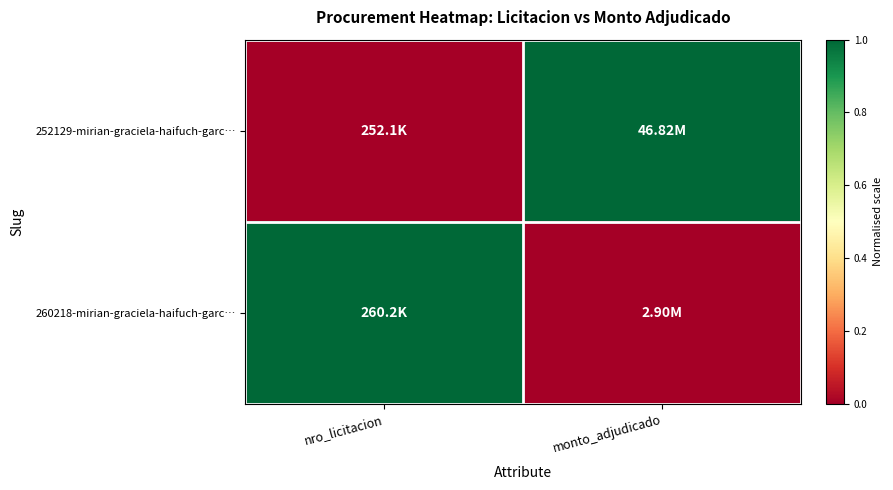

Between monto_adjudicado and nro_licitacion, which is larger?

monto_adjudicado